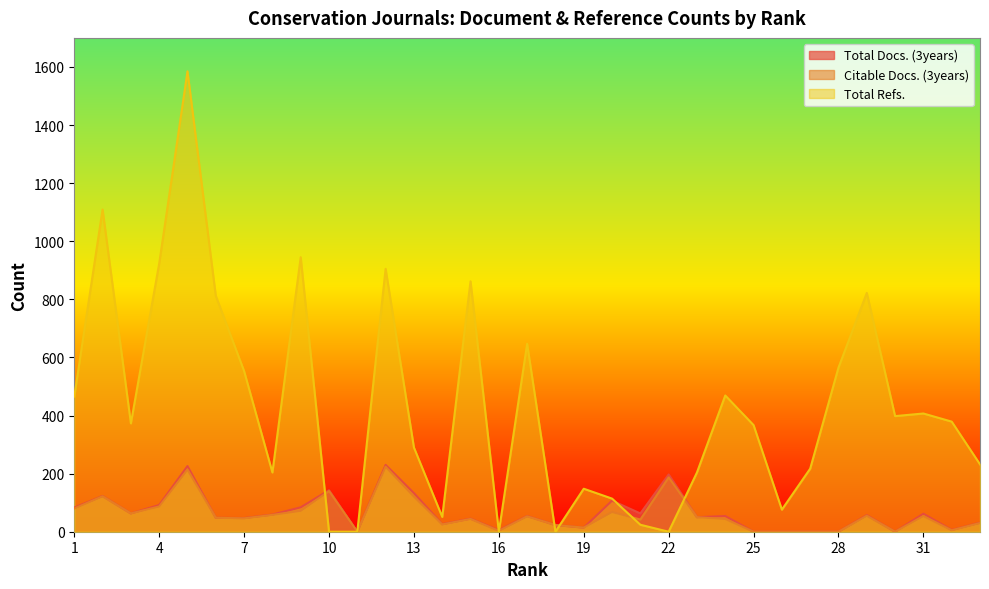

At which category does Total Refs. reach its first local peak?

2